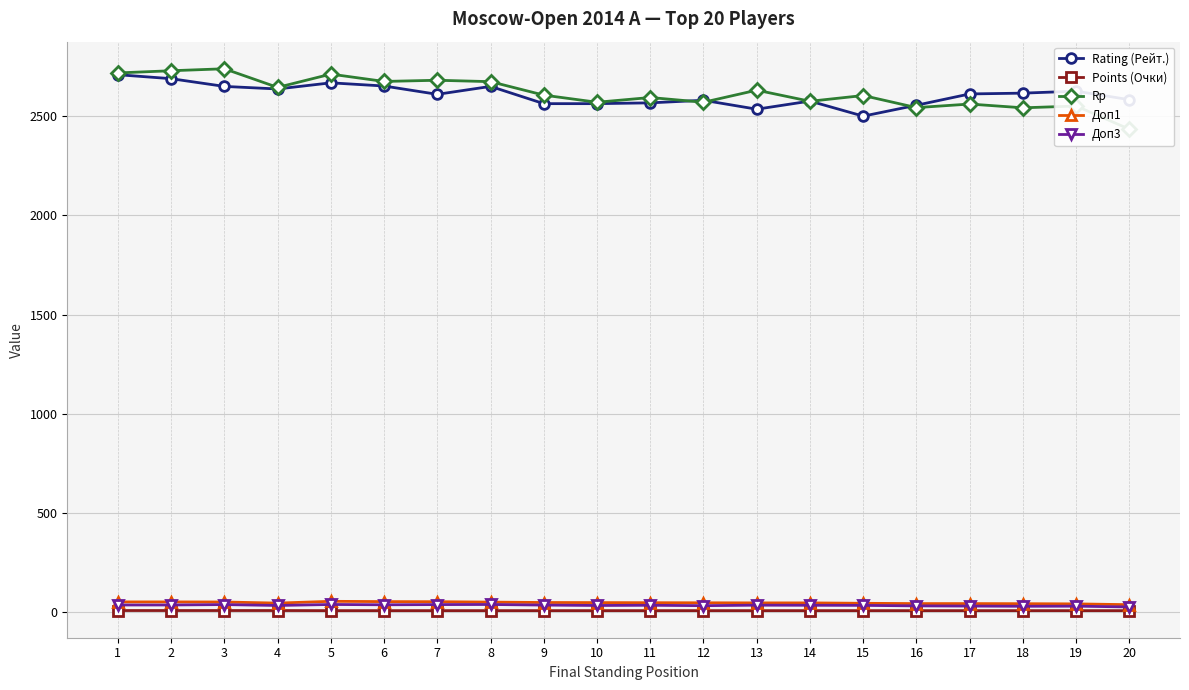

At how many categories does at least one series exceed 2555?

20